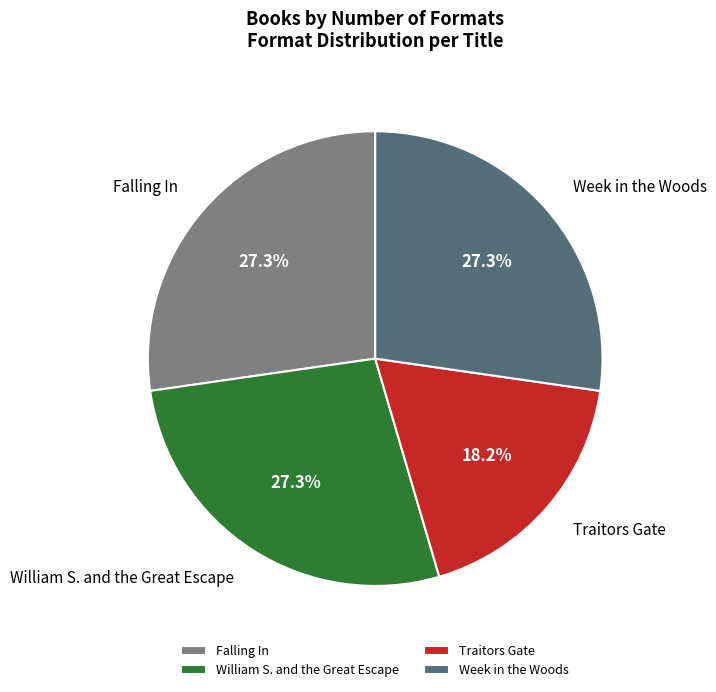

To the nearest percent, what is the combined percentage of Falling In and William S. and the Great Escape?

55%